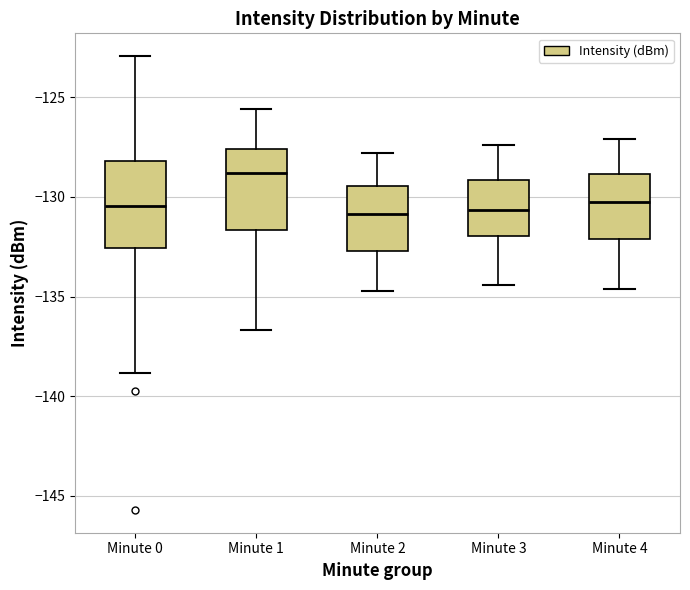

Reading left to right, read every box against the y-axis: the position of its median line, the range the box covers, and the ends of its whiskers. The values are not printed on the chart, so give them approximately, as read against the axis.

Minute 0: median -130.5, box -132.5 to -128.0, whiskers -139.0 to -123.0
Minute 1: median -129.0, box -131.5 to -127.5, whiskers -136.5 to -125.5
Minute 2: median -131.0, box -132.5 to -129.5, whiskers -134.5 to -128.0
Minute 3: median -130.5, box -132.0 to -129.0, whiskers -134.5 to -127.5
Minute 4: median -130.0, box -132.0 to -129.0, whiskers -134.5 to -127.0